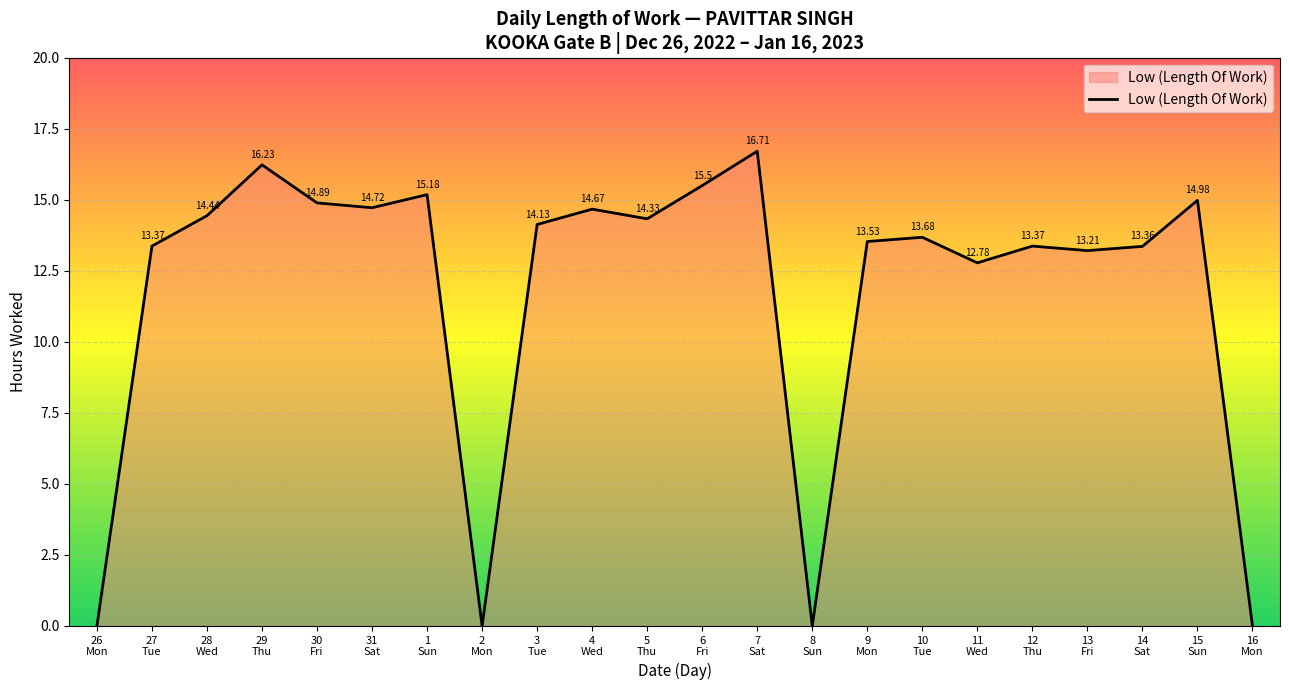

Which label corresponds to the largest value in the chart?

7
Sat